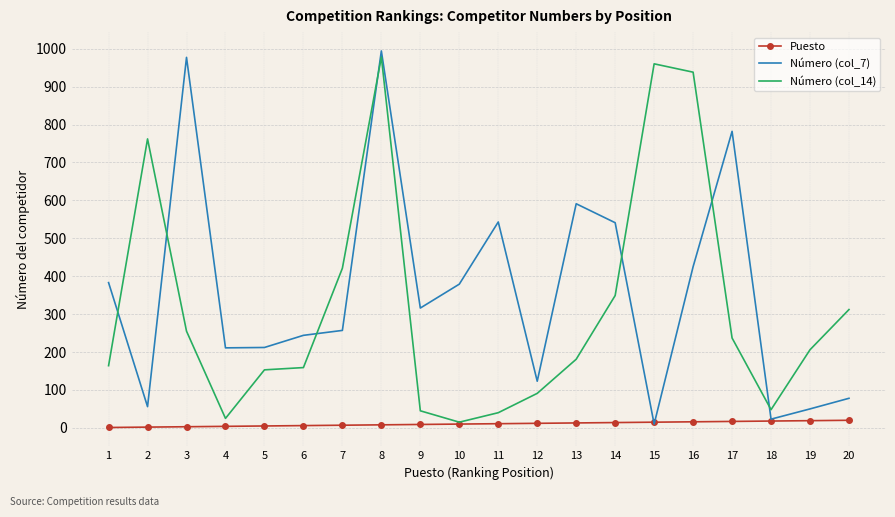

List the series in order of their peak value, lowest first.

Puesto, Número (col_14), Número (col_7)